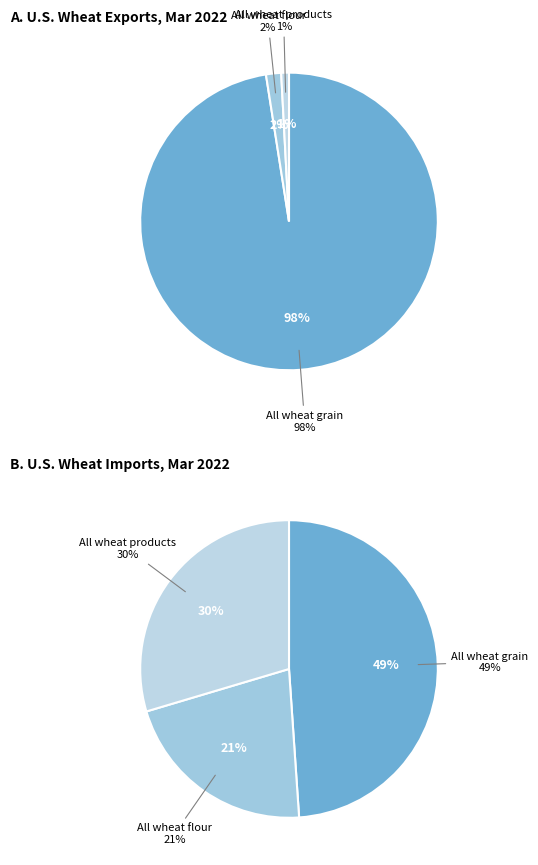

To the nearest percent, what is the difference between the largest and smallest slice percentages?

97%